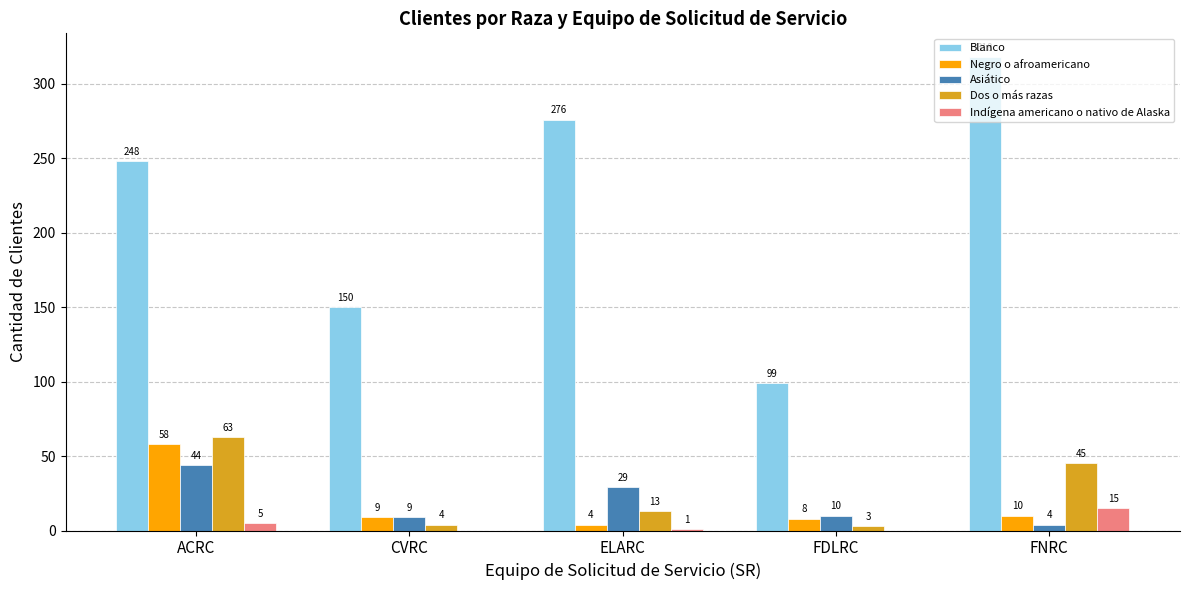

Is the value of Negro o afroamericano at ACRC greater than the value of Dos o más razas at ELARC?

Yes